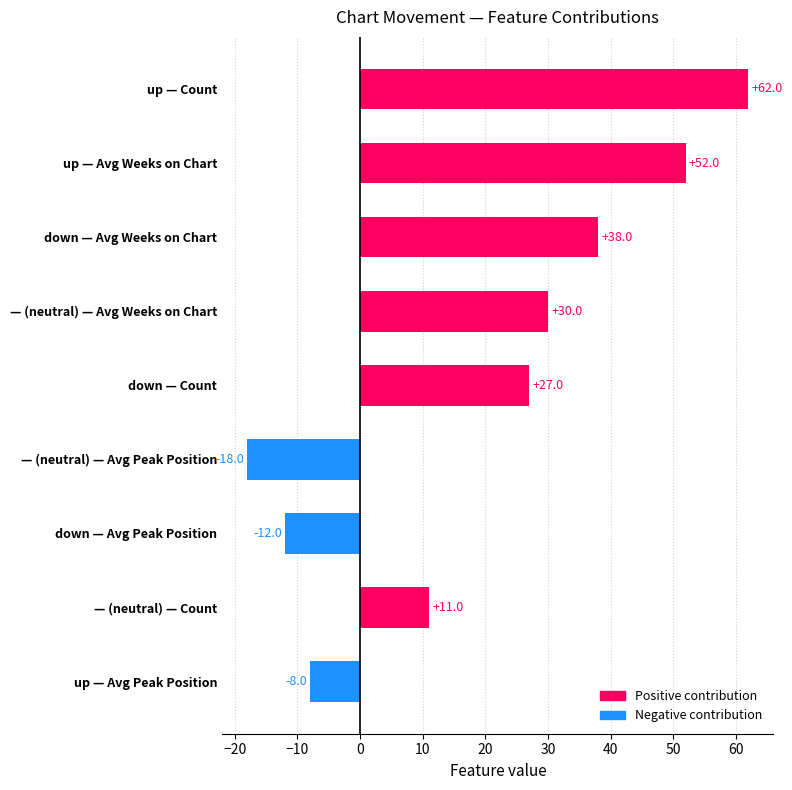

At which label is the value closest to 22?

down — Count